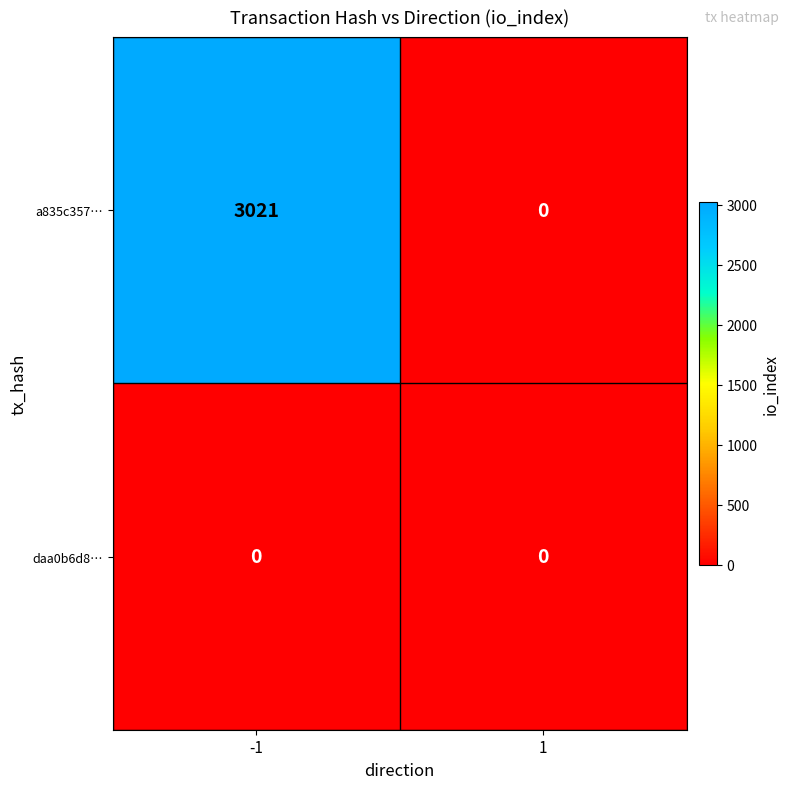

Is the value of a835c357… at -1 greater than the value of daa0b6d8… at -1?

Yes